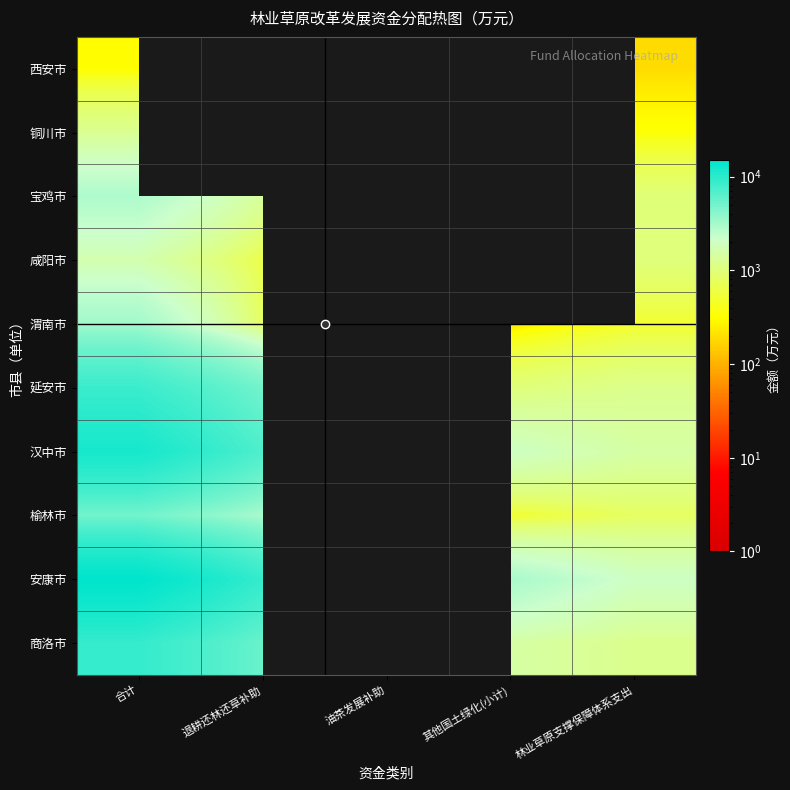

Which category has the highest value in the 西安市 series?

合计